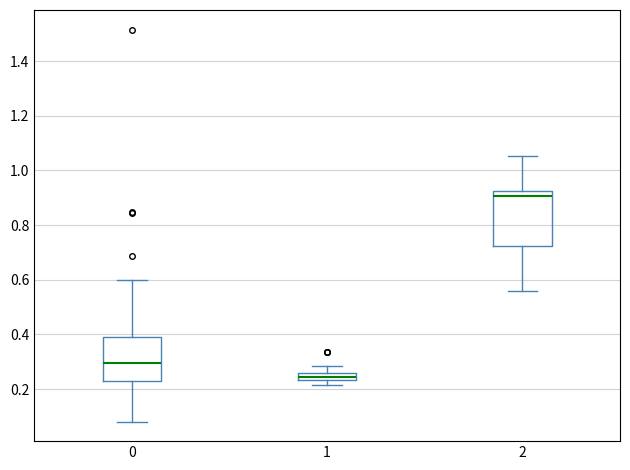

Which box has the highest median line?

2